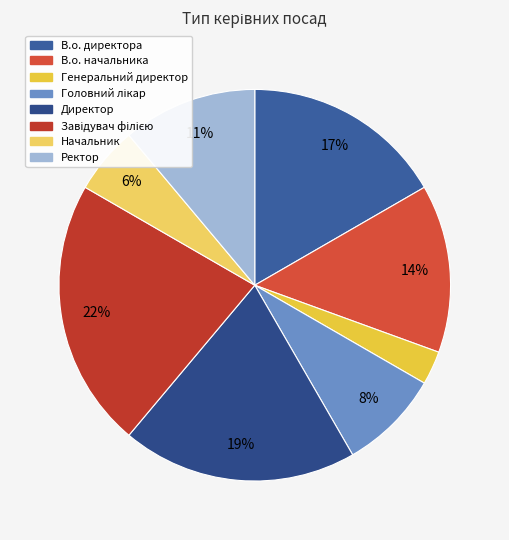

How many segments does this pie chart have?

8